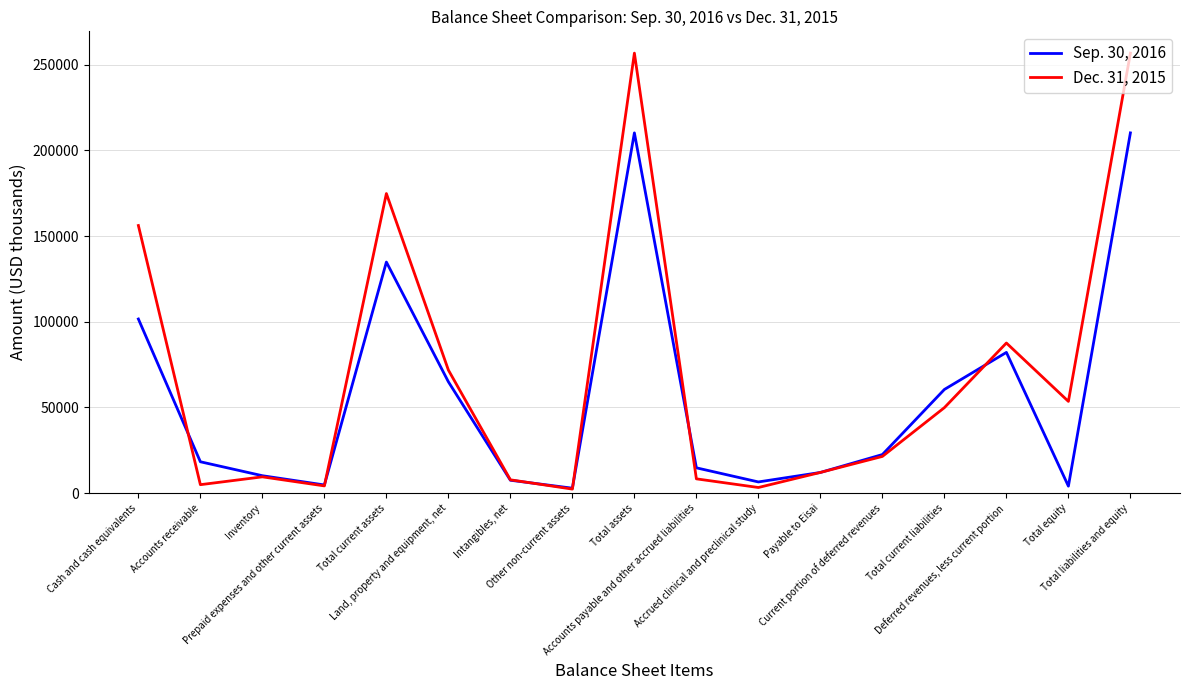

What position from the left is Deferred revenues, less current portion?

15